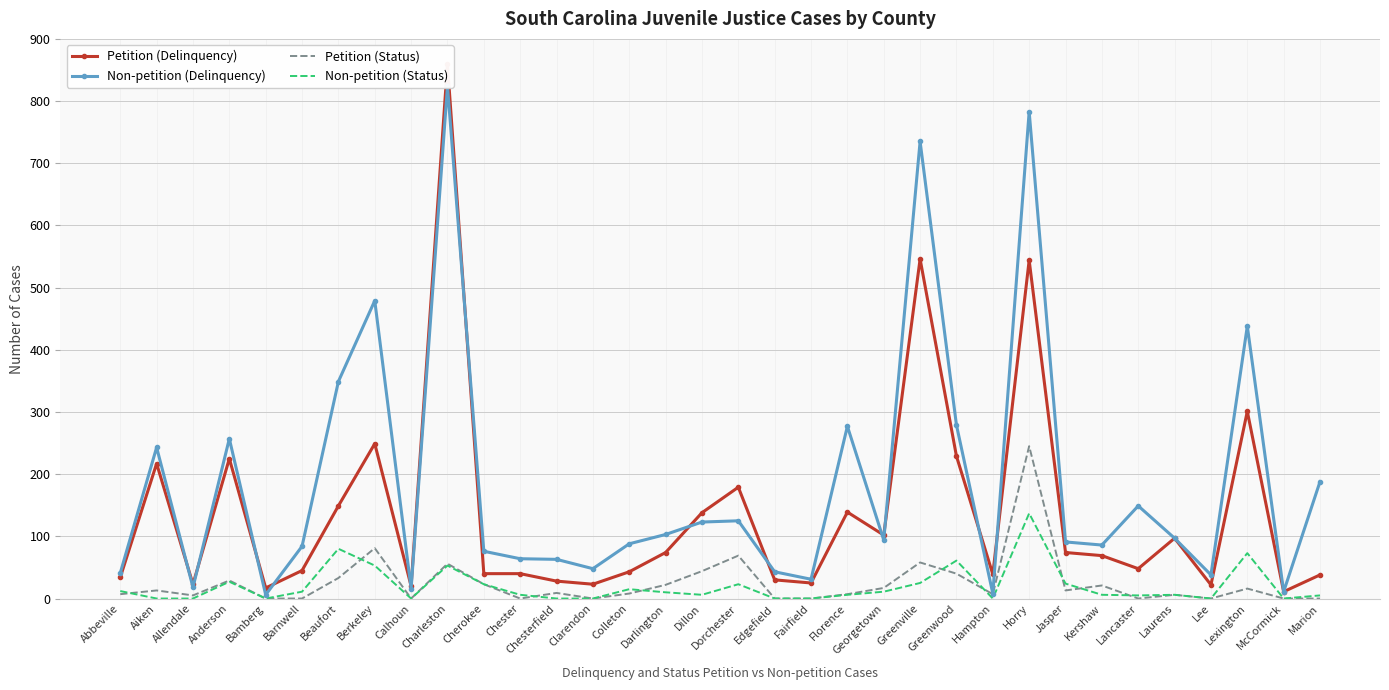

Which category has the lowest value in the Petition (Delinquency) series?

McCormick